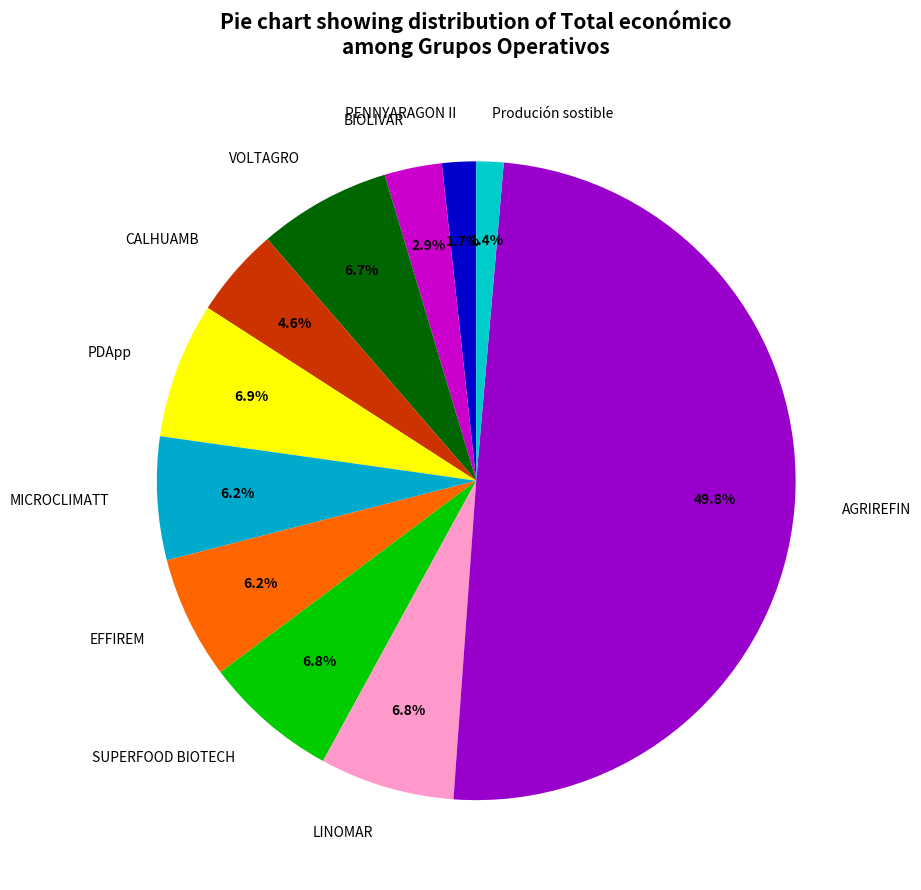

Approximately how many times larger is the value at MICROCLIMATT compared to LINOMAR?

0.9